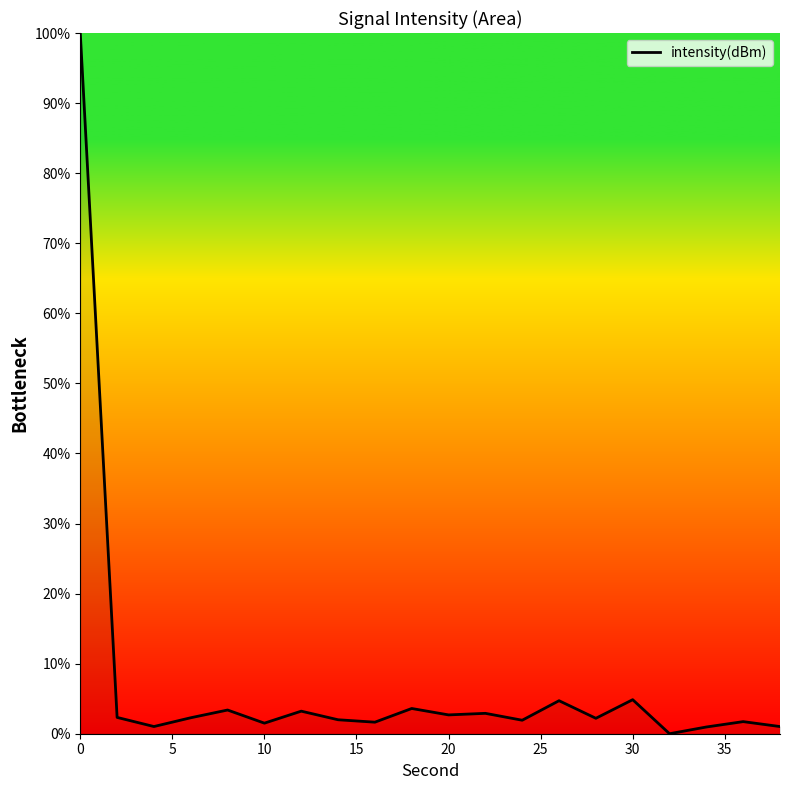

What is the greatest value displayed?

100.0